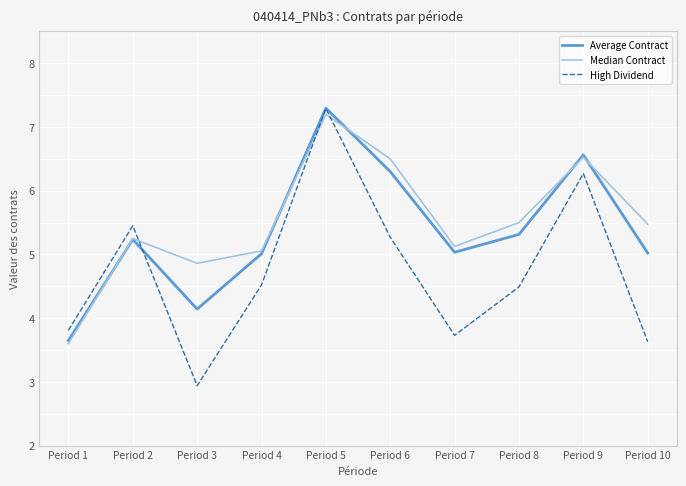

What is the sum of all Median Contract values?

55.1